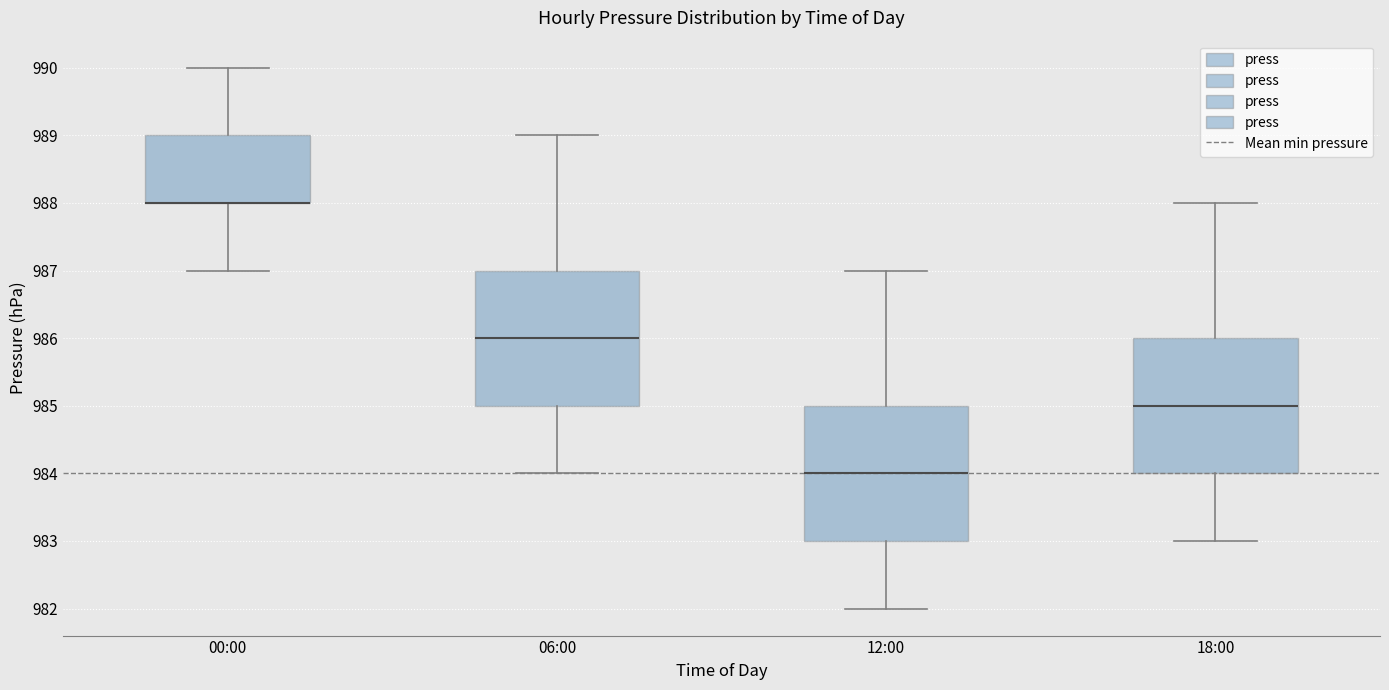

Where is the upper edge of the box for 18:00 on the y-axis? The values are not printed on the chart, so give them approximately, as read against the axis.

986